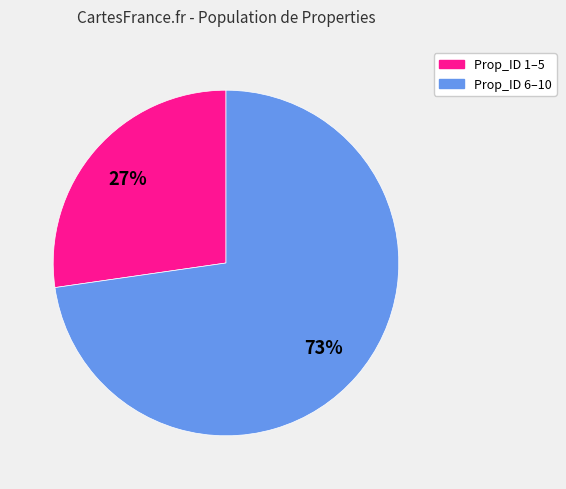

To the nearest percent, what is the average slice percentage?

50%